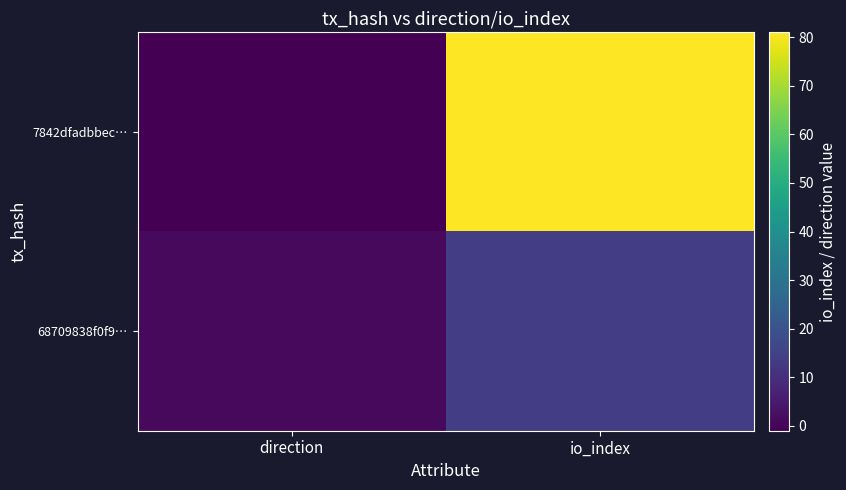

Reading right to left, list all the values displayed in this chart.

7842dfadbbec…: io_index=81	direction=-1
68709838f0f9…: io_index=14	direction=1